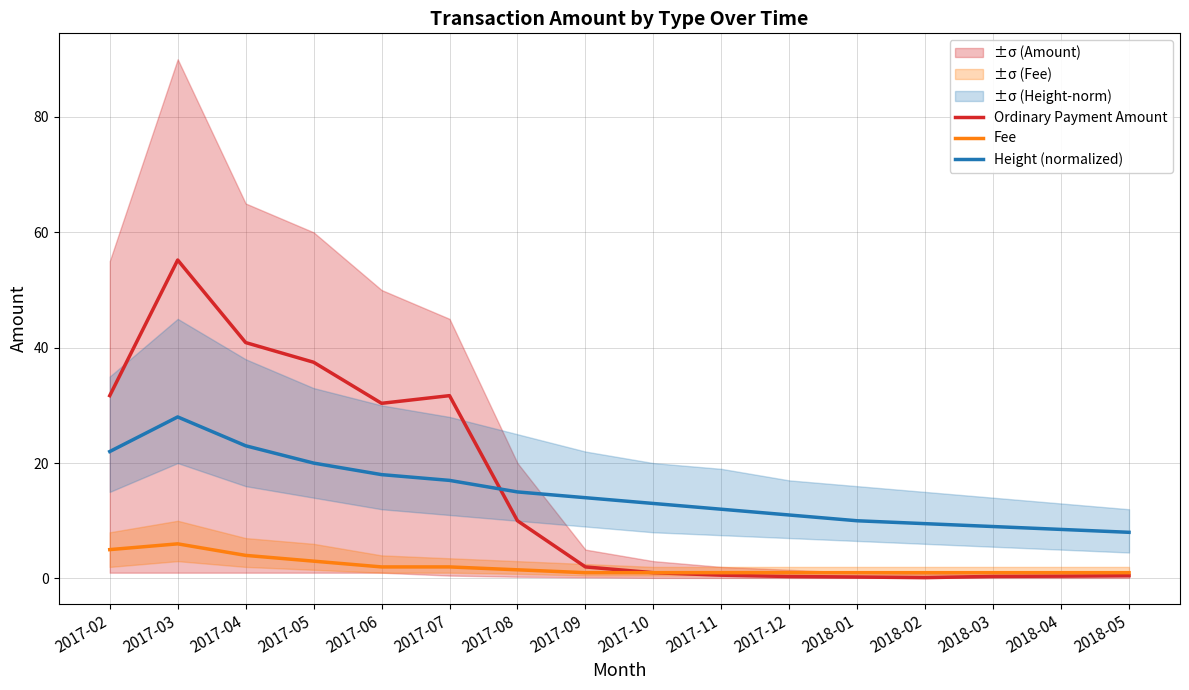

How many times do Height (normalized) and Ordinary Payment Amount cross each other?

1